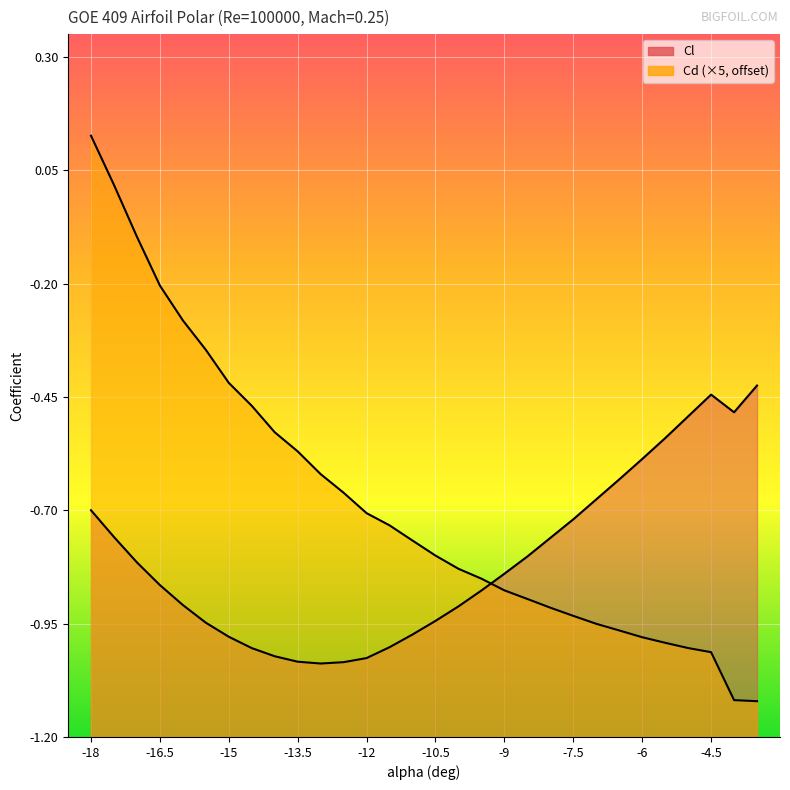

Where do Cl and Cd first cross each other?

-9.5 and -9